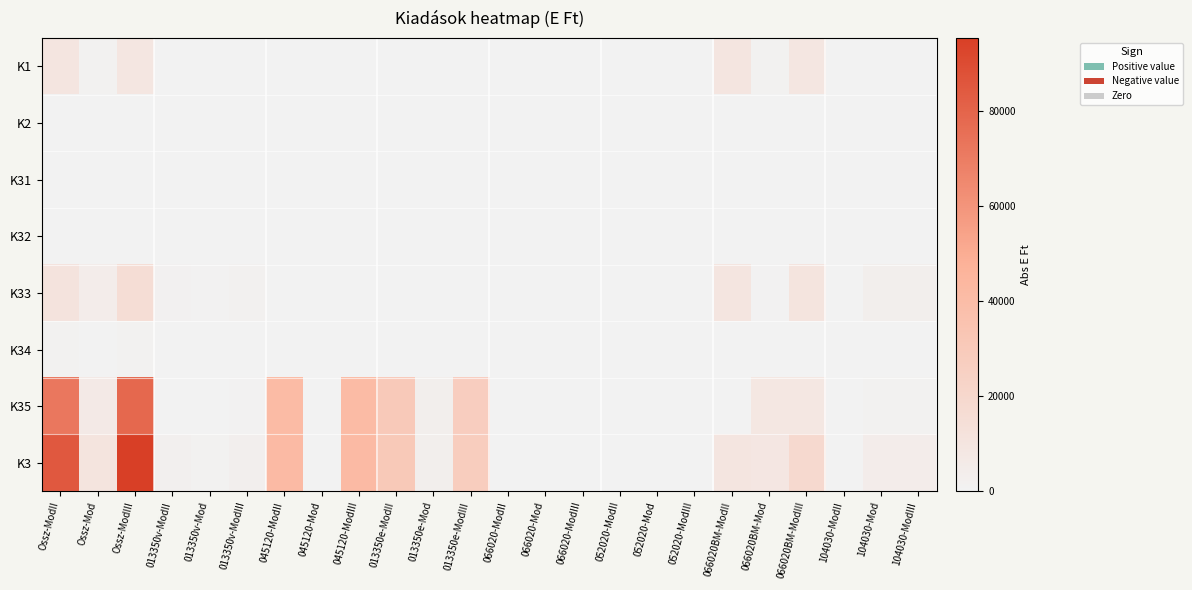

Reading left to right, what are all the values shown in this chart?

K1: Ossz-ModII=9960	Ossz-Mod=862	Ossz-ModIII=9098	013350v-ModII=0	013350v-Mod=0	013350v-ModIII=0	045120-ModII=0	045120-Mod=0	045120-ModIII=0	013350e-ModII=0	013350e-Mod=0	013350e-ModIII=0	066020-ModII=0	066020-Mod=0	066020-ModIII=0	052020-ModII=0	052020-Mod=0	052020-ModIII=0	066020BM-ModII=9960	066020BM-Mod=862	066020BM-ModIII=9098	104030-ModII=0	104030-Mod=0	104030-ModIII=0
K2: Ossz-ModII=0	Ossz-Mod=0	Ossz-ModIII=0	013350v-ModII=0	013350v-Mod=0	013350v-ModIII=0	045120-ModII=0	045120-Mod=0	045120-ModIII=0	013350e-ModII=0	013350e-Mod=0	013350e-ModIII=0	066020-ModII=0	066020-Mod=0	066020-ModIII=0	052020-ModII=0	052020-Mod=0	052020-ModIII=0	066020BM-ModII=0	066020BM-Mod=0	066020BM-ModIII=0	104030-ModII=0	104030-Mod=0	104030-ModIII=0
K31: Ossz-ModII=189	Ossz-Mod=84	Ossz-ModIII=273	013350v-ModII=189	013350v-Mod=84	013350v-ModIII=273	045120-ModII=0	045120-Mod=0	045120-ModIII=0	013350e-ModII=0	013350e-Mod=0	013350e-ModIII=0	066020-ModII=0	066020-Mod=0	066020-ModIII=0	052020-ModII=0	052020-Mod=0	052020-ModIII=0	066020BM-ModII=0	066020BM-Mod=0	066020BM-ModIII=0	104030-ModII=0	104030-Mod=0	104030-ModIII=0
K32: Ossz-ModII=0	Ossz-Mod=0	Ossz-ModIII=0	013350v-ModII=0	013350v-Mod=0	013350v-ModIII=0	045120-ModII=0	045120-Mod=0	045120-ModIII=0	013350e-ModII=0	013350e-Mod=0	013350e-ModIII=0	066020-ModII=0	066020-Mod=0	066020-ModIII=0	052020-ModII=0	052020-Mod=0	052020-ModIII=0	066020BM-ModII=0	066020BM-Mod=0	066020BM-ModIII=0	104030-ModII=0	104030-Mod=0	104030-ModIII=0
K33: Ossz-ModII=11327	Ossz-Mod=4312	Ossz-ModIII=15639	013350v-ModII=1264	013350v-Mod=405	013350v-ModIII=1669	045120-ModII=63	045120-Mod=0	045120-ModIII=63	013350e-ModII=0	013350e-Mod=0	013350e-ModIII=0	066020-ModII=0	066020-Mod=0	066020-ModIII=0	052020-ModII=0	052020-Mod=0	052020-ModIII=0	066020BM-ModII=10000	066020BM-Mod=600	066020BM-ModIII=10600	104030-ModII=0	104030-Mod=3307	104030-ModIII=3307
K34: Ossz-ModII=1000	Ossz-Mod=0	Ossz-ModIII=1000	013350v-ModII=250	013350v-Mod=0	013350v-ModIII=250	045120-ModII=250	045120-Mod=0	045120-ModIII=250	013350e-ModII=250	013350e-Mod=0	013350e-ModIII=250	066020-ModII=250	066020-Mod=0	066020-ModIII=250	052020-ModII=0	052020-Mod=0	052020-ModIII=0	066020BM-ModII=0	066020BM-Mod=0	066020BM-ModIII=0	104030-ModII=0	104030-Mod=0	104030-ModIII=0
K35: Ossz-ModII=72208	Ossz-Mod=6367	Ossz-ModIII=78575	013350v-ModII=312	013350v-Mod=277	013350v-ModIII=589	045120-ModII=41170	045120-Mod=0	045120-ModIII=41170	013350e-ModII=30562	013350e-Mod=3090	013350e-ModIII=27472	066020-ModII=0	066020-Mod=0	066020-ModIII=0	052020-ModII=124	052020-Mod=0	052020-ModIII=124	066020BM-ModII=40	066020BM-Mod=8287	066020BM-ModIII=8327	104030-ModII=0	104030-Mod=893	104030-ModIII=893
K3: Ossz-ModII=84724	Ossz-Mod=10763	Ossz-ModIII=95487	013350v-ModII=2015	013350v-Mod=766	013350v-ModIII=2781	045120-ModII=41483	045120-Mod=0	045120-ModIII=41483	013350e-ModII=30812	013350e-Mod=3090	013350e-ModIII=27722	066020-ModII=250	066020-Mod=0	066020-ModIII=250	052020-ModII=124	052020-Mod=0	052020-ModIII=124	066020BM-ModII=10040	066020BM-Mod=8887	066020BM-ModIII=18927	104030-ModII=0	104030-Mod=4200	104030-ModIII=4200